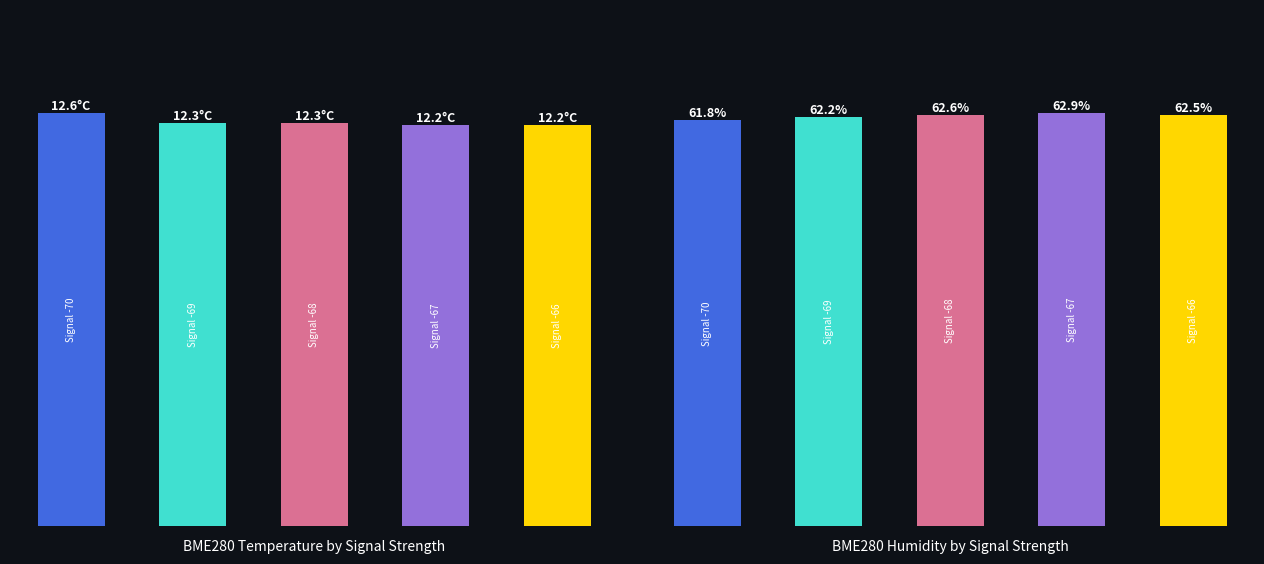

Rank the categories by BME280_humidity value from highest to lowest.

3, 2, 4, 1, 0